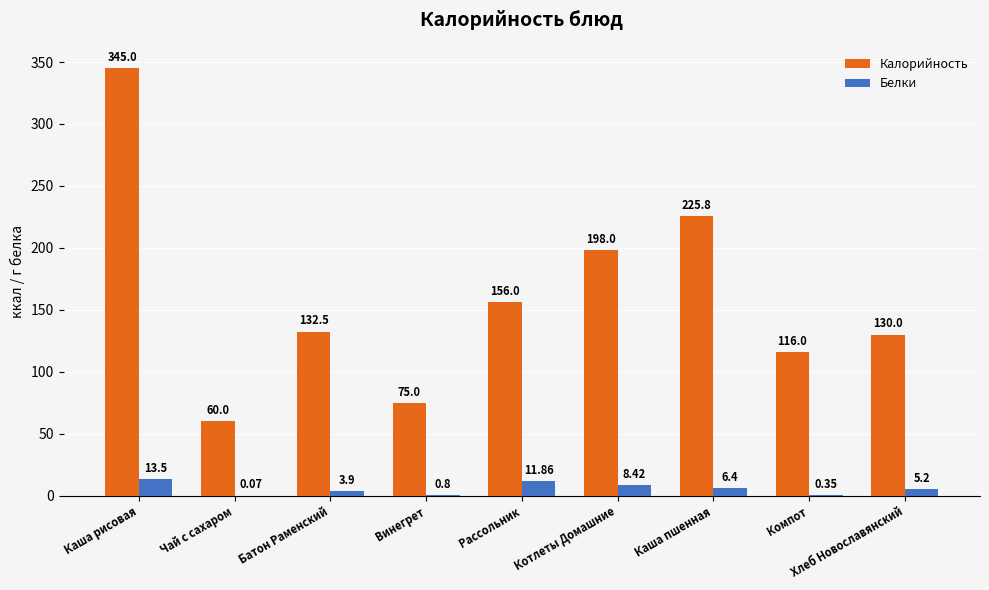

How many groups of bars are there?

9